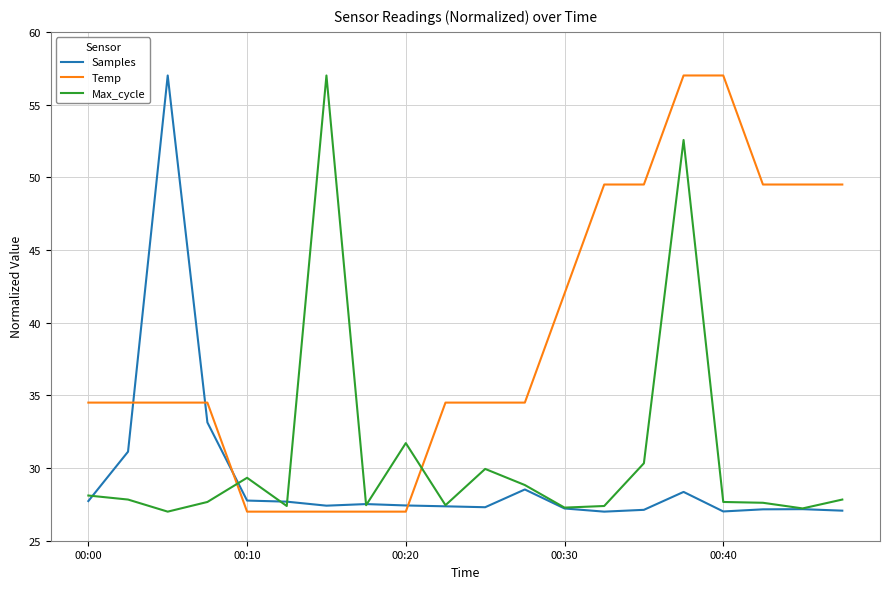

What is the average value of the Samples series?

29.4